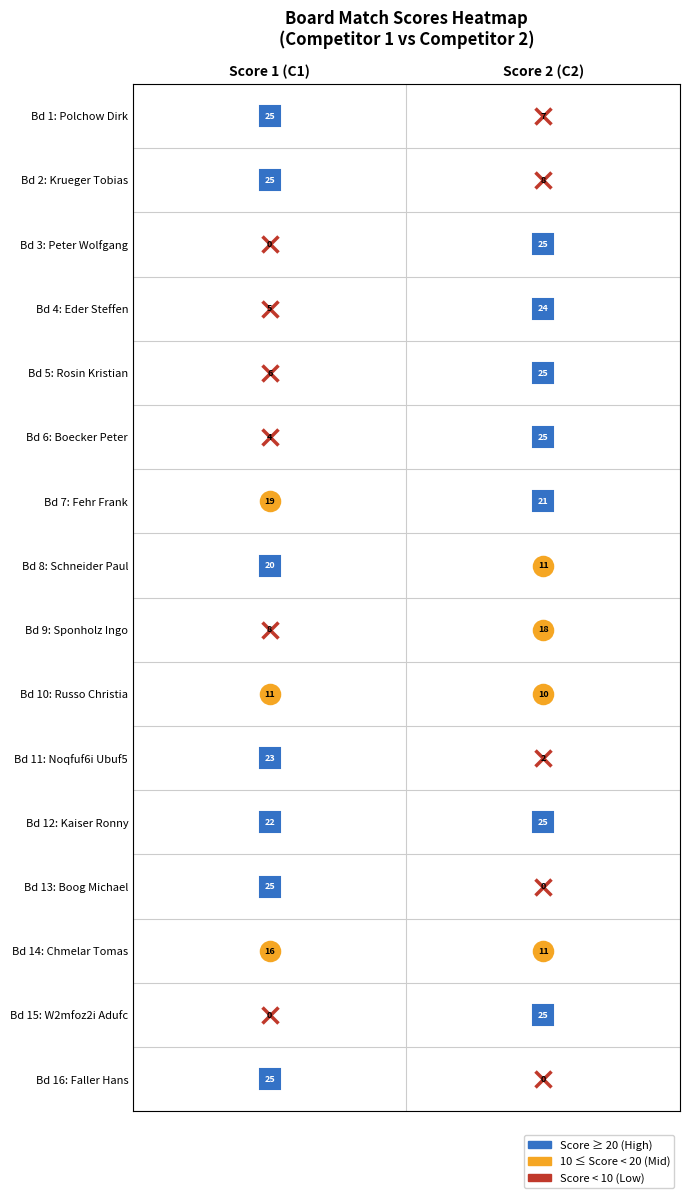

Reading left to right, extract all data points from this chart.

Score 1: 1=25	2=25	3=0	4=5	5=6	6=4	7=19	8=20	9=8	10=11	11=23	12=22	13=25	14=16	15=0	16=25
Score 2: 1=7	2=8	3=25	4=24	5=25	6=25	7=21	8=11	9=18	10=10	11=2	12=25	13=0	14=11	15=25	16=0